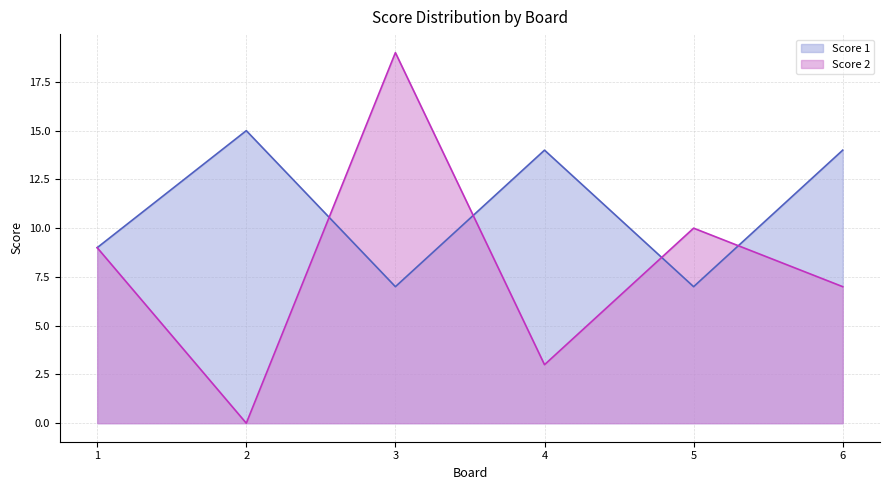

How many times do Score 1 and Score 2 cross each other?

4